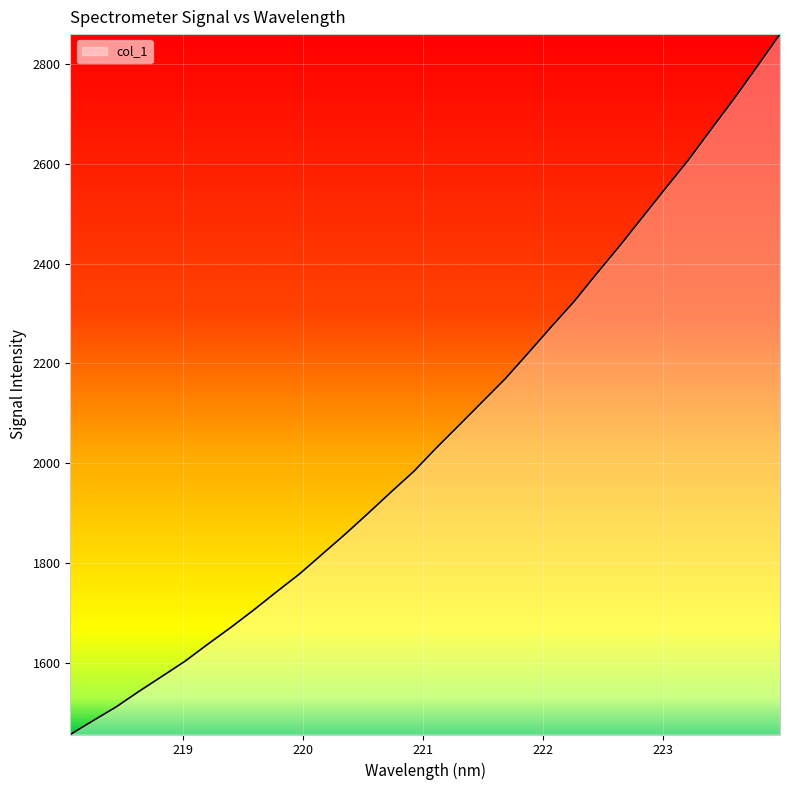

What is the maximum value shown in the chart?

2859.4